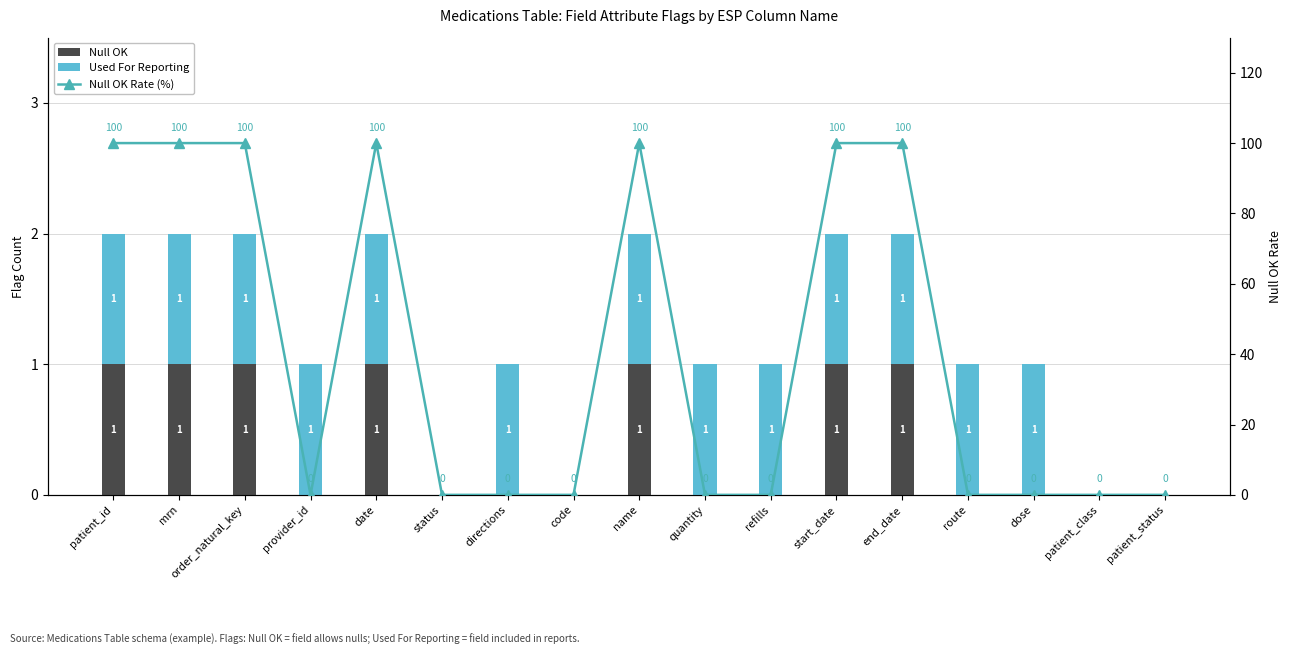

Where is Used For Reporting nearest to the value 0?

status